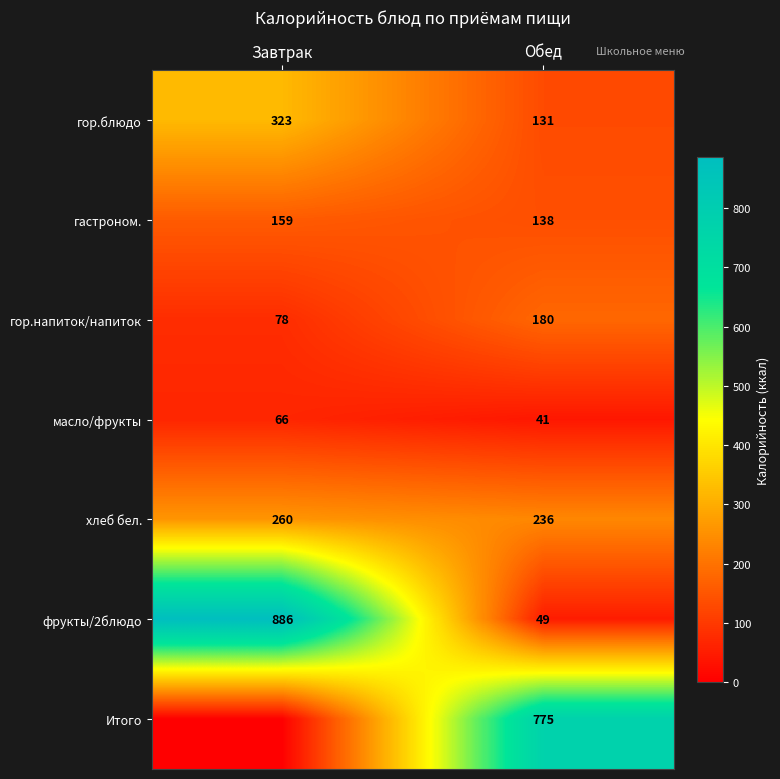

What is the spread (max minus min) of values at Завтрак?

886.0